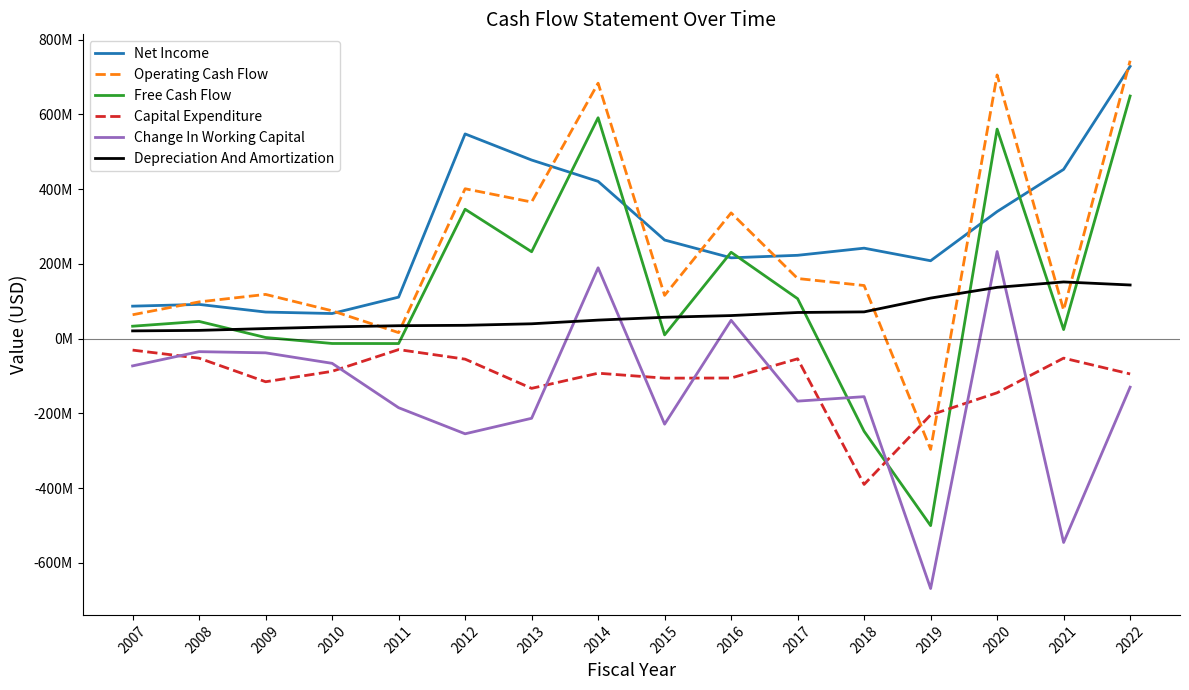

At which category does Net Income reach its first local valley?

2010